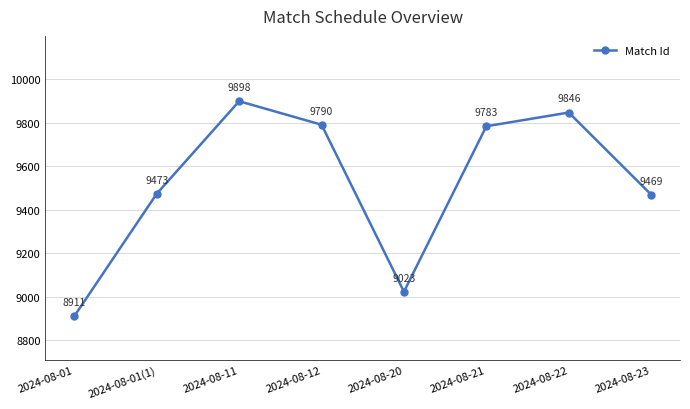

Which has a higher value, 2024-08-01 or 2024-08-21?

2024-08-21